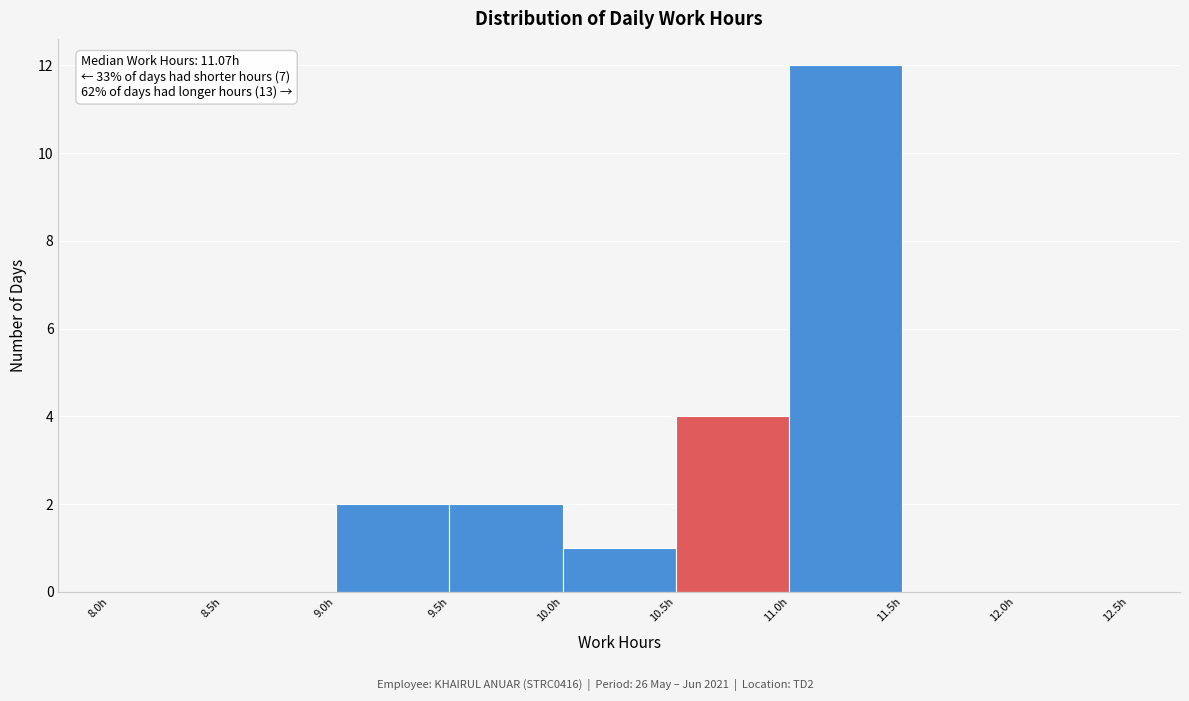

Which range on the x-axis has the tallest bar?

11.0 to 11.5